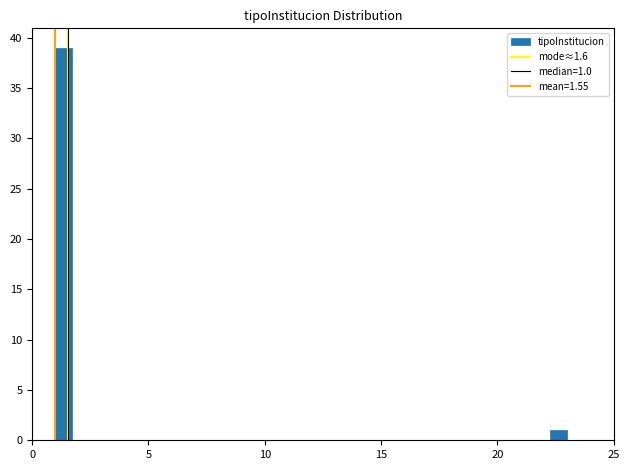

Around what value on the x-axis is the tallest bar? Give the approximate position of its centre, as read against the axis.

1.5